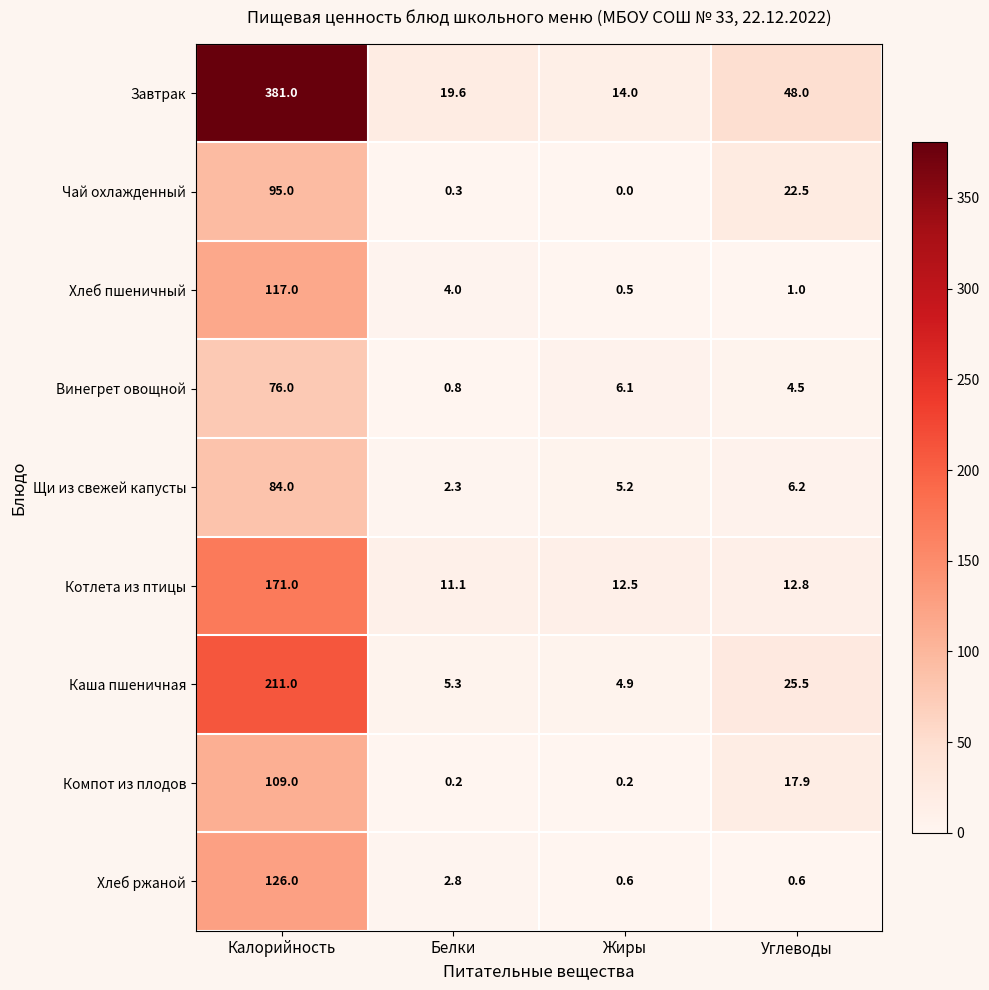

What is the total value across all series at Углеводы?

139.0